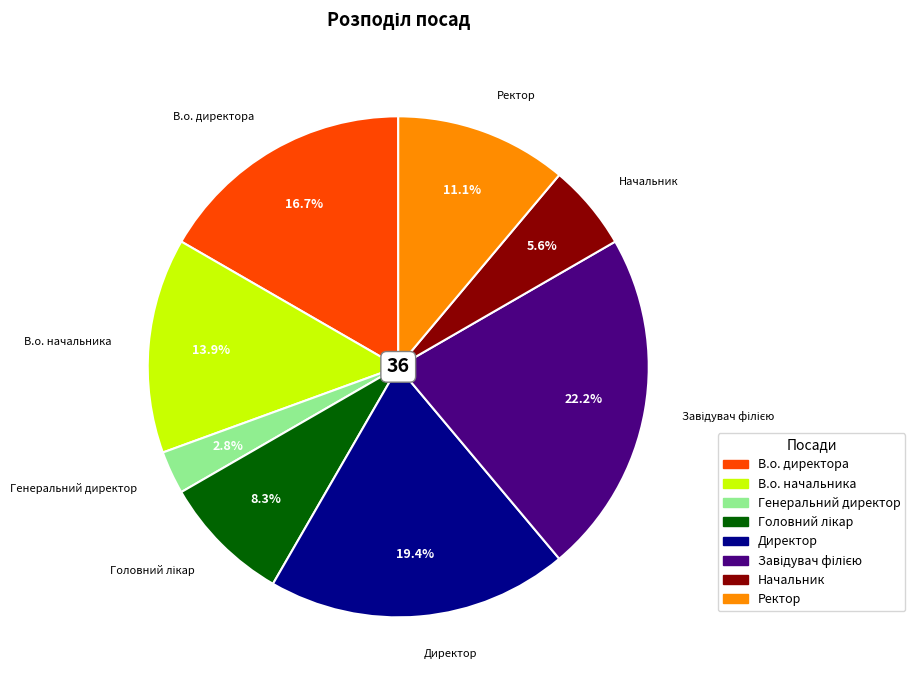

What is the ratio of the value at В.о. директора to the value at В.о. начальника?

1.2